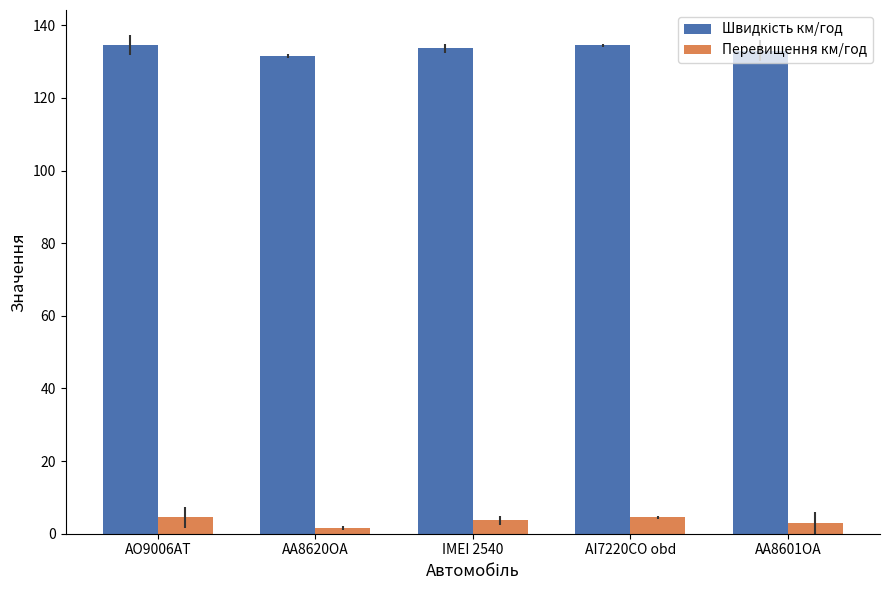

What is the sum of all Перевищення км/год values?

17.2